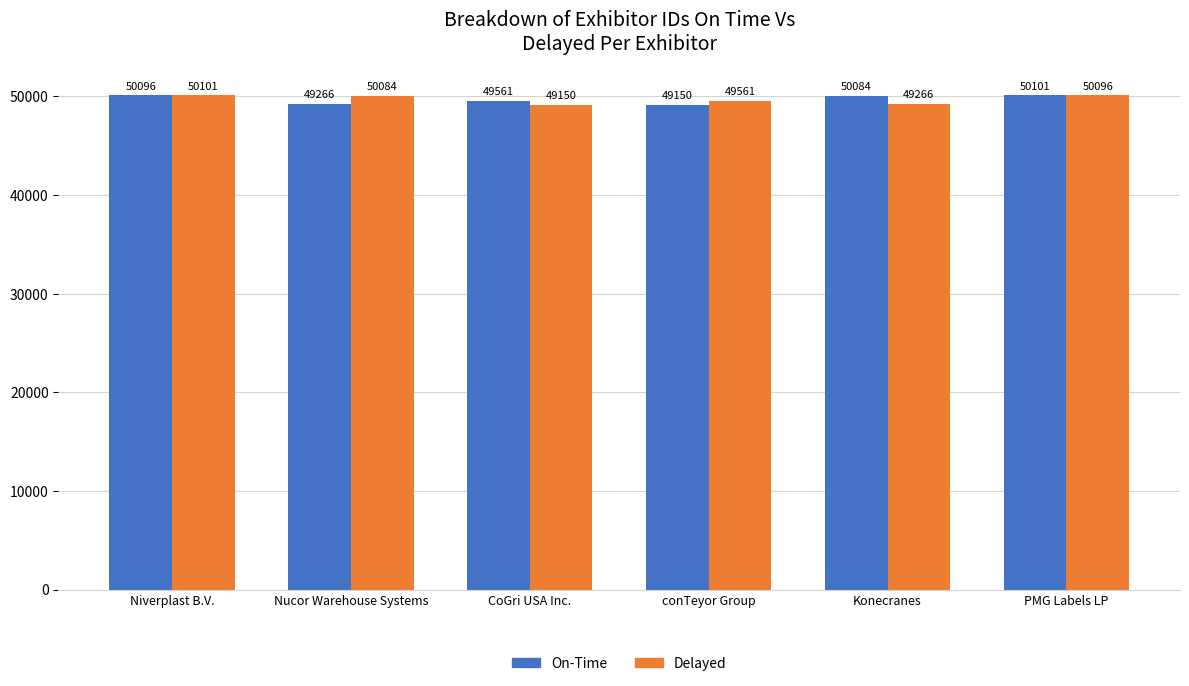

What is the sum of all Delayed values?

298258